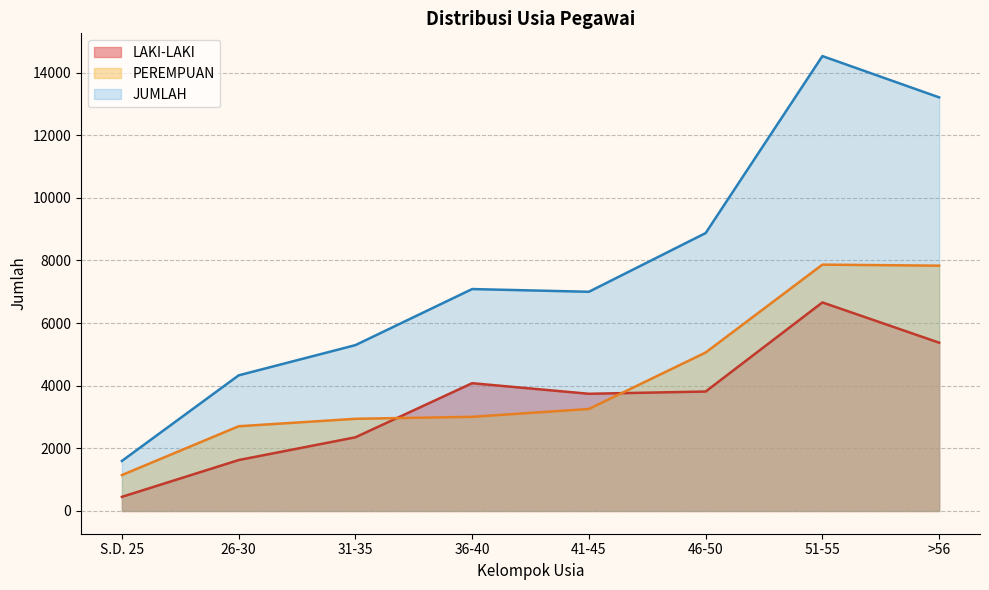

True or false: PEREMPUAN and JUMLAH cross at least once.

False